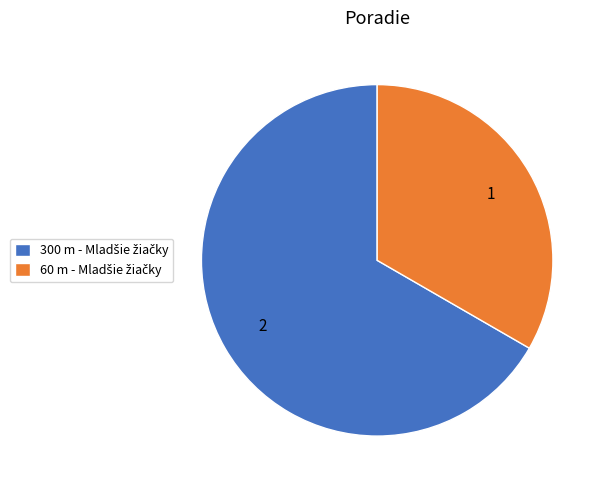

Is there any slice that represents more than half of the pie?

Yes